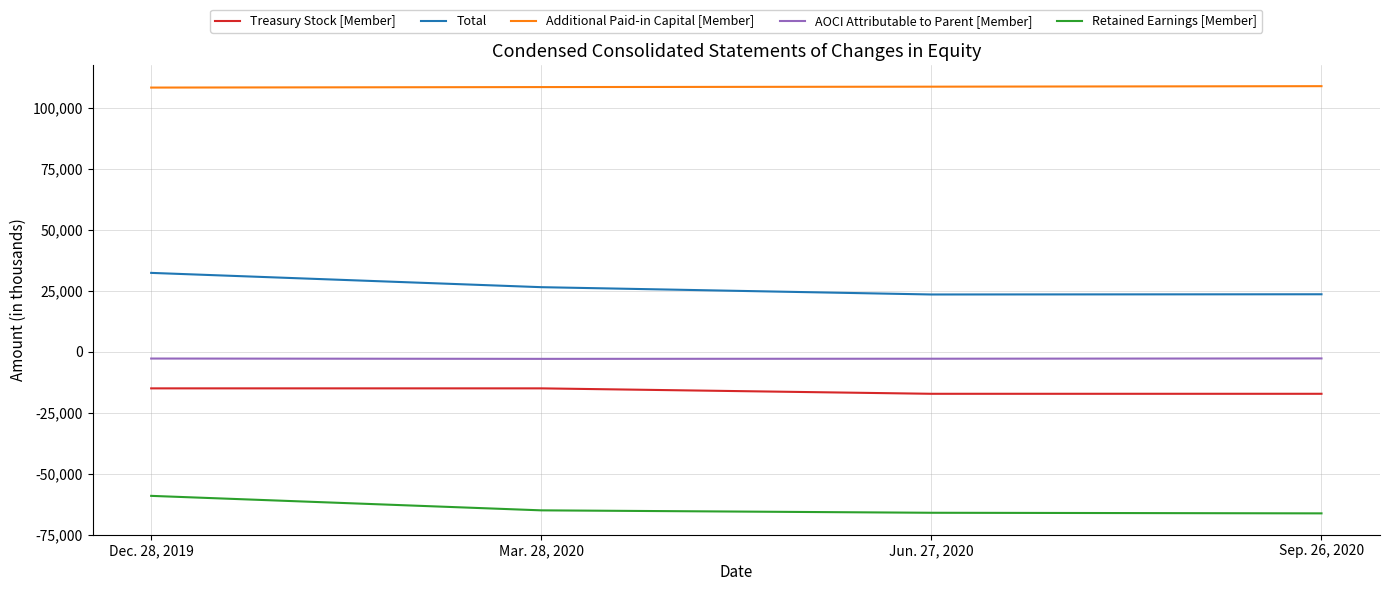

What is the sum of all Treasury Stock [Member] values?

-64408